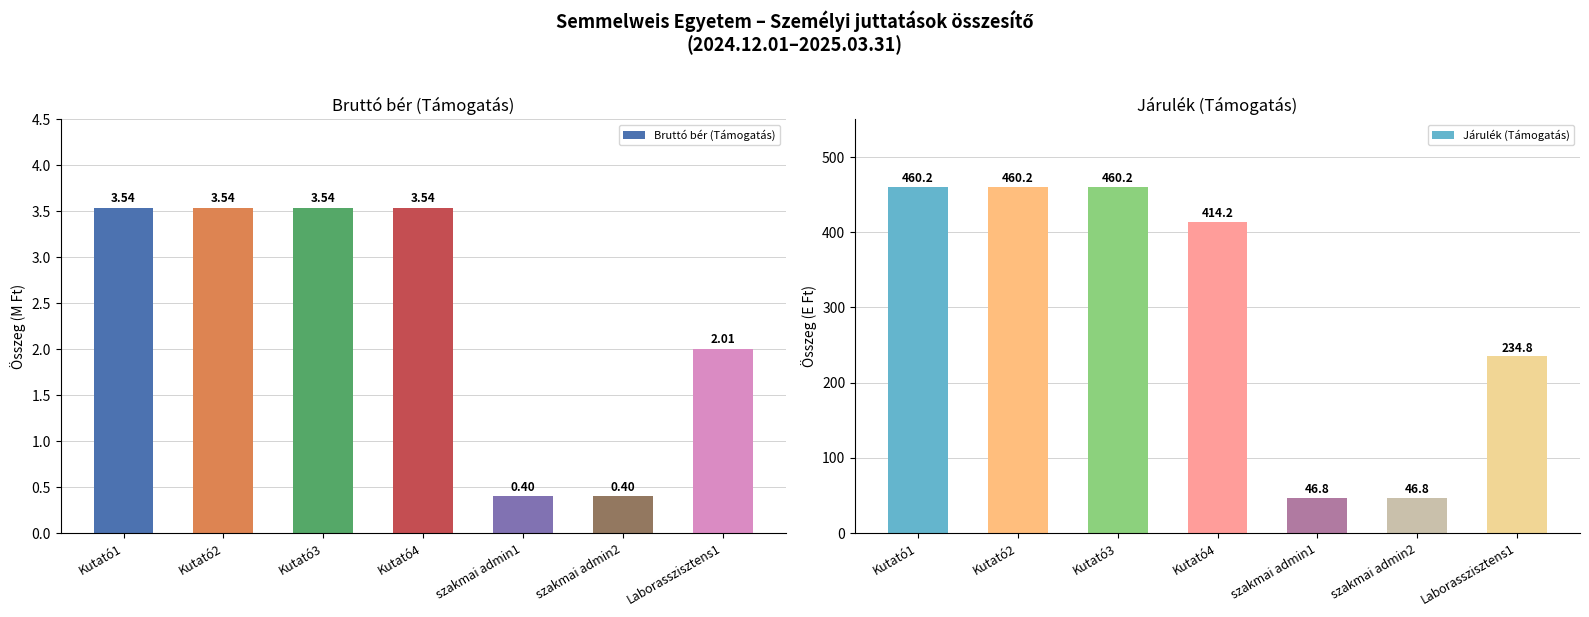

At which category is the sum across all series the highest?

Kutató1